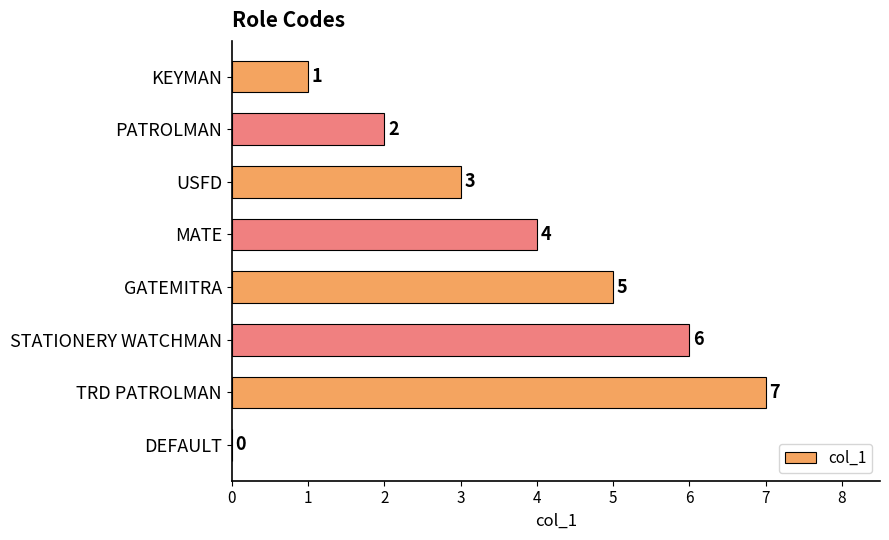

Which label corresponds to the largest value in the chart?

TRD PATROLMAN